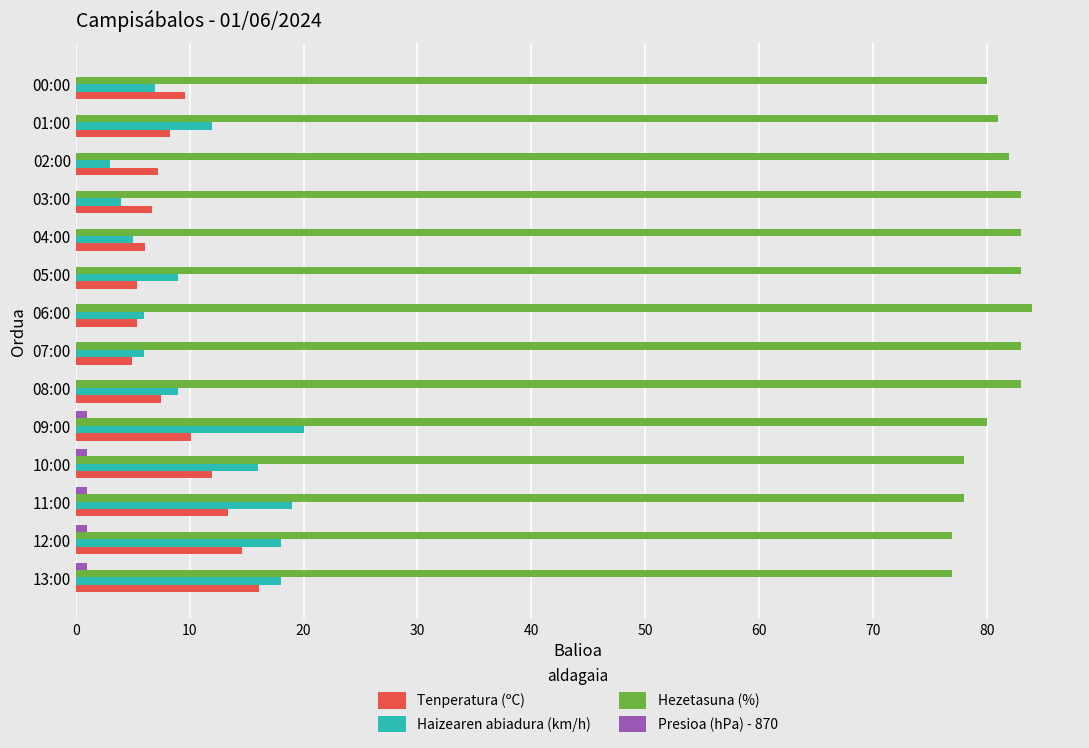

What is the sum of all Haizearen abiadura (km/h) values?

152.0